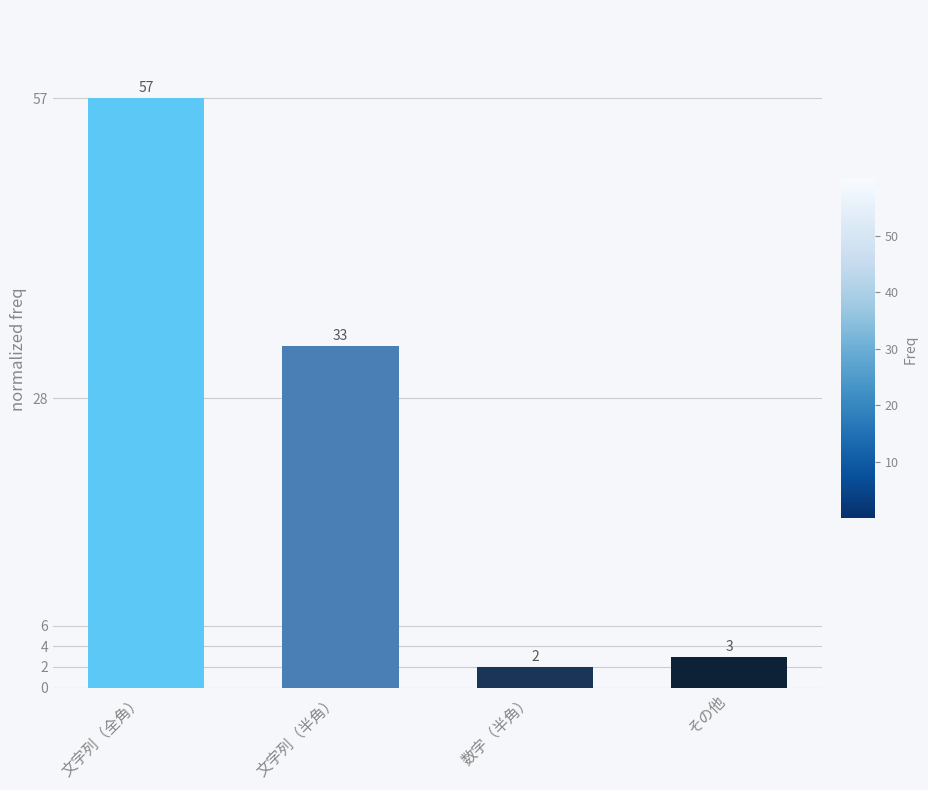

Rank the categories by value from lowest to highest.

数字（半角）, その他, 文字列（半角）, 文字列（全角）